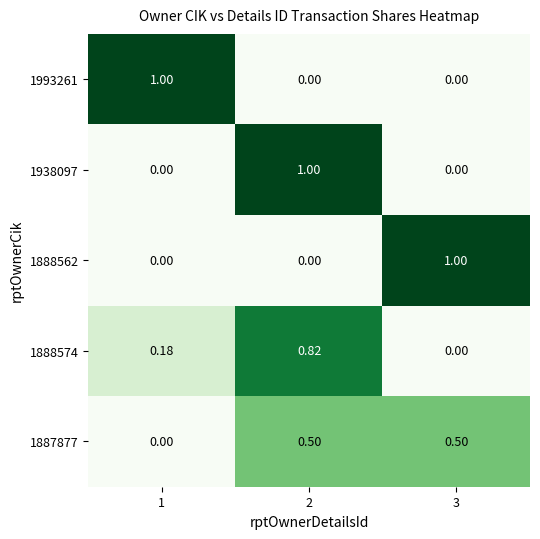

How many categories are shown in the chart?

3